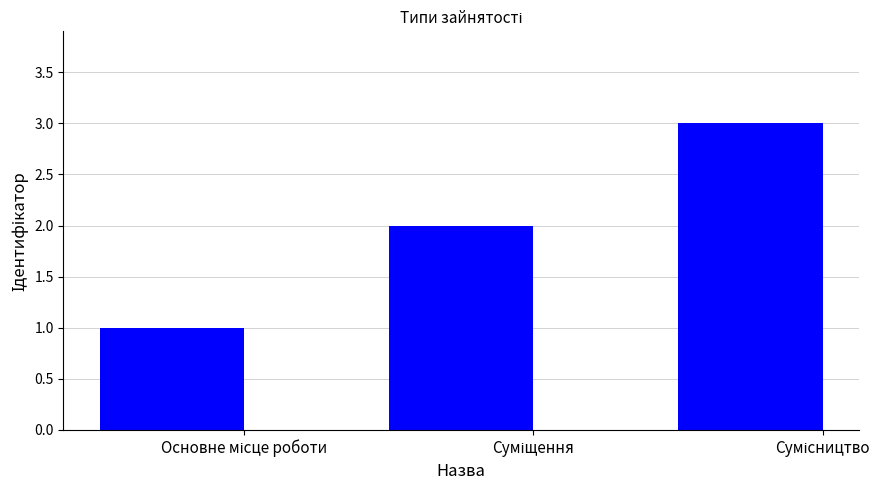

What is the sum of all values?

6